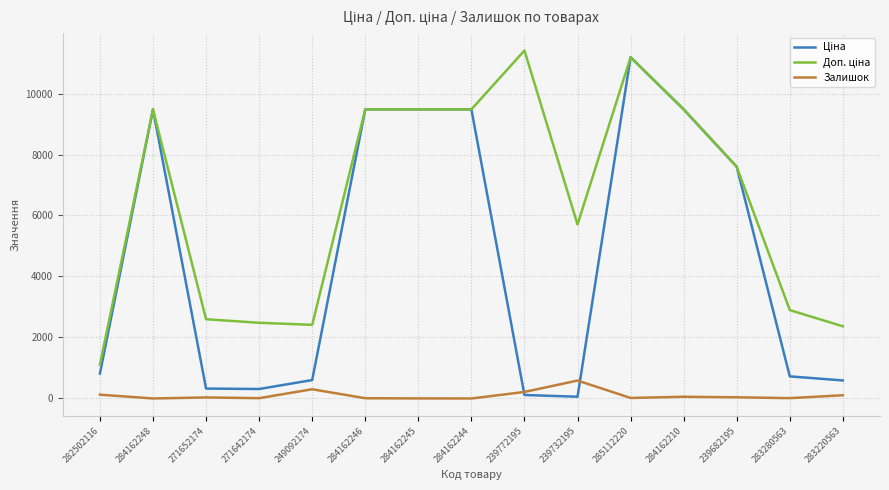

Where does the Залишок series first go above 34?

282502116